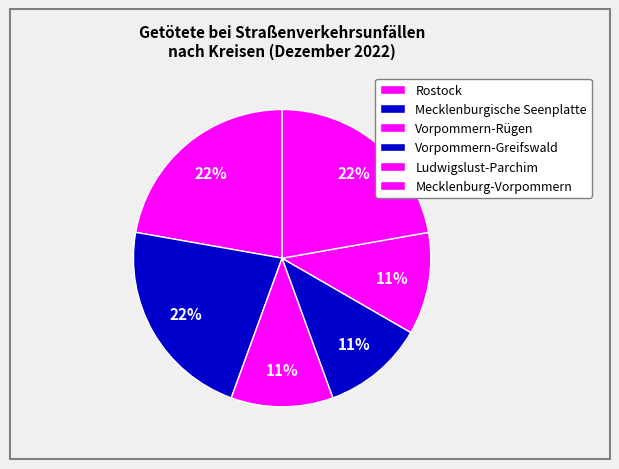

Count the number of slices in the pie.

6